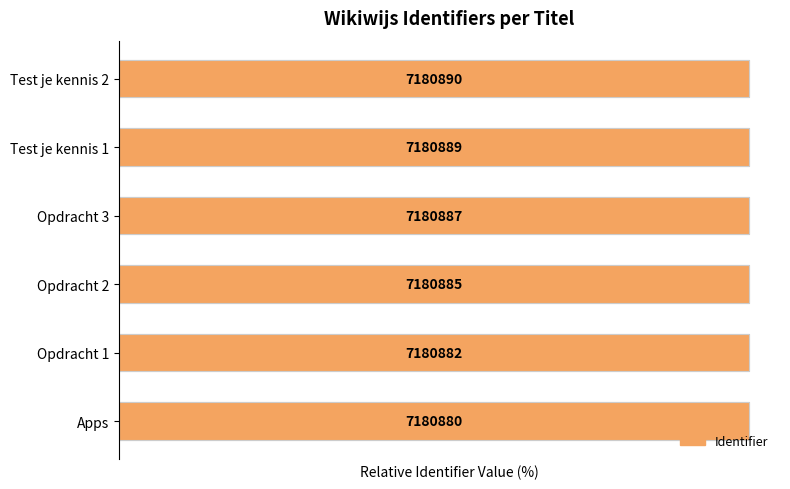

How many distinct data groups are displayed?

1